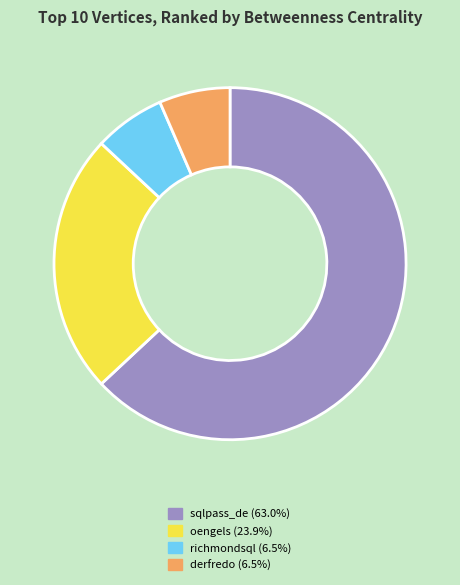

Is there any slice that represents more than half of the pie?

Yes